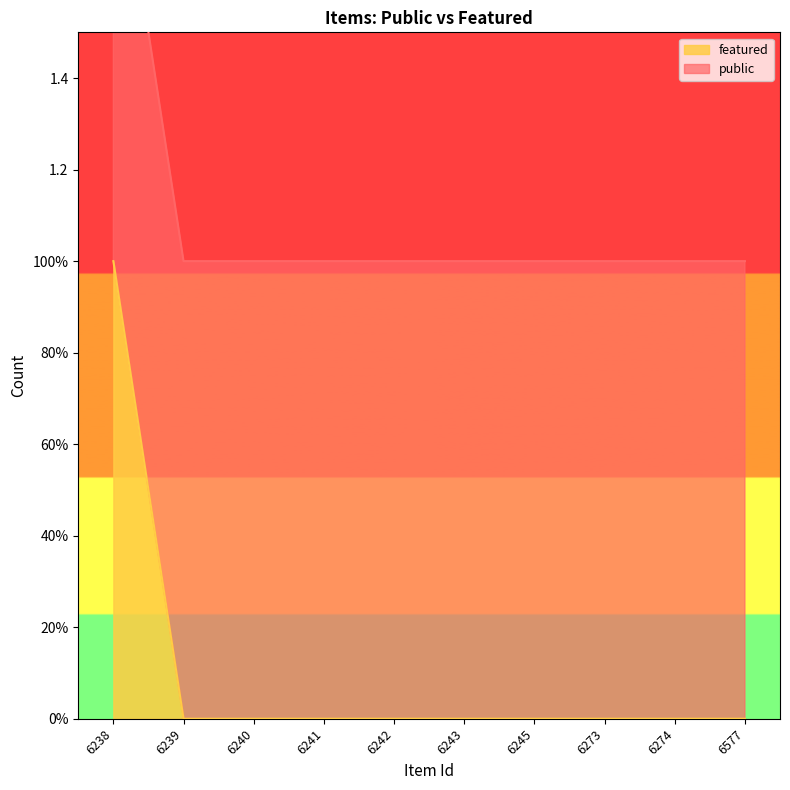

Is it true that the value at 6241 is 0?

True